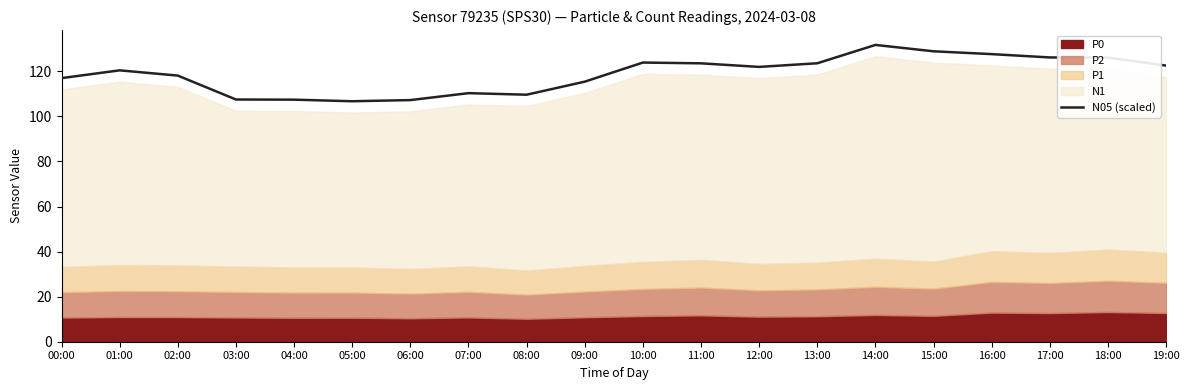

What position from the left is 04:00?

5